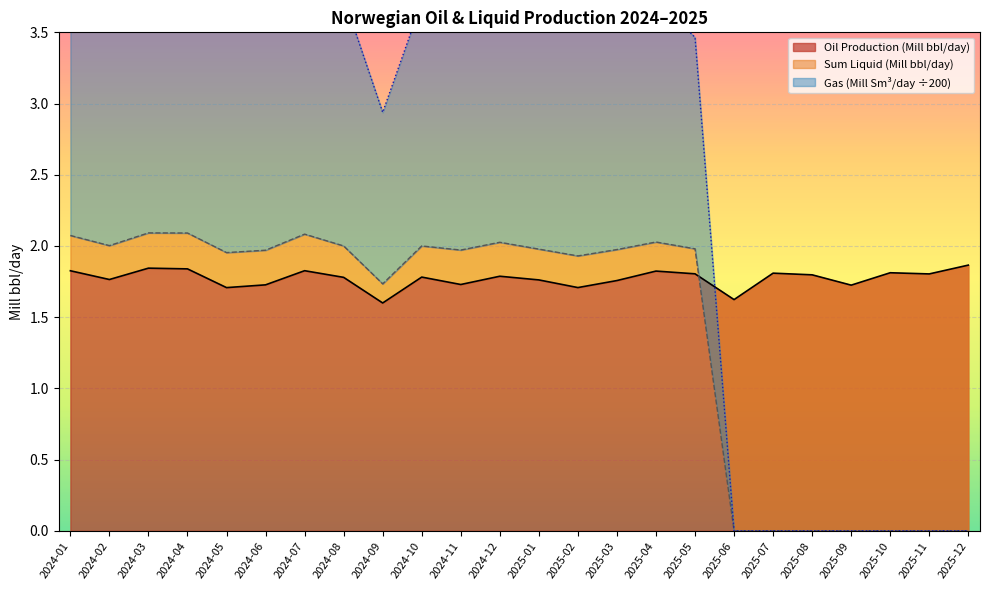

How many data points does each series have?

24